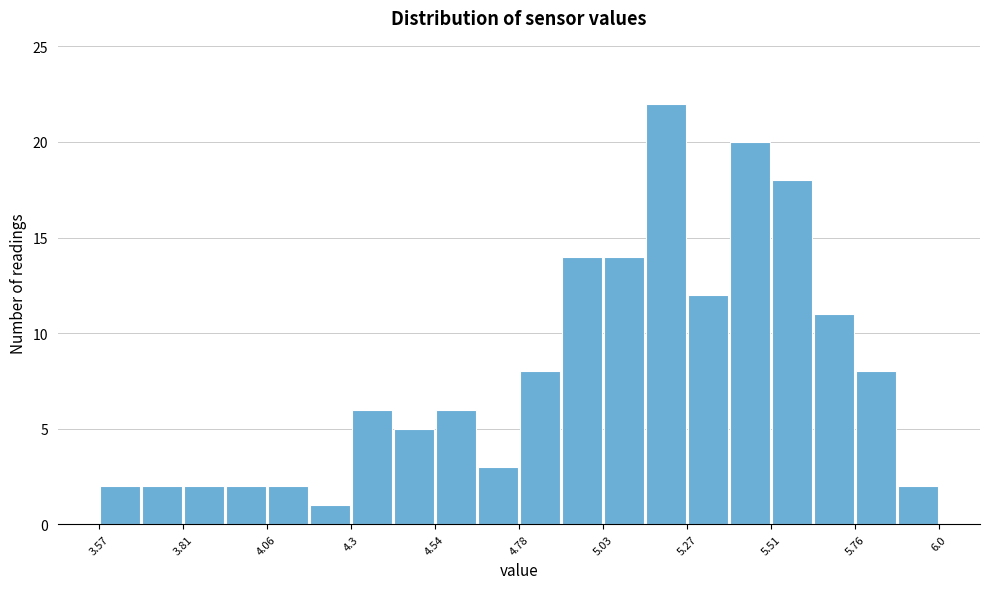

Read against the x-axis, roughly where is the centre of the tallest bar?

5.20